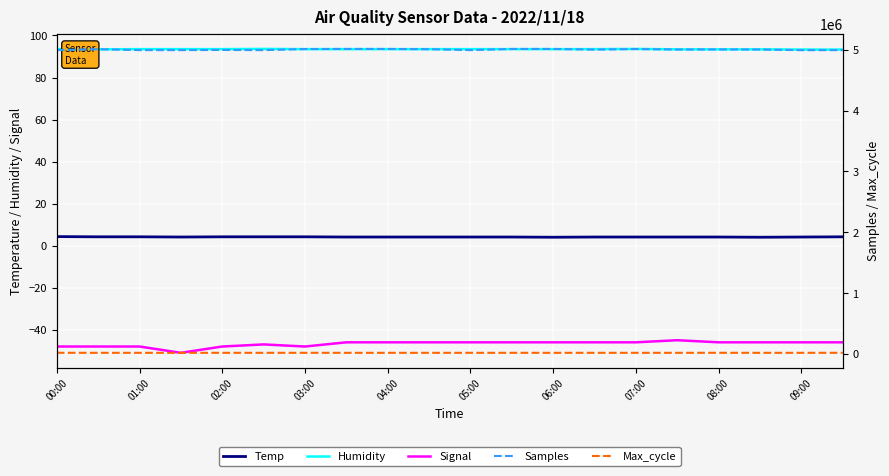

The Humidity series shows 154.5 at 05:00. True or false?

False